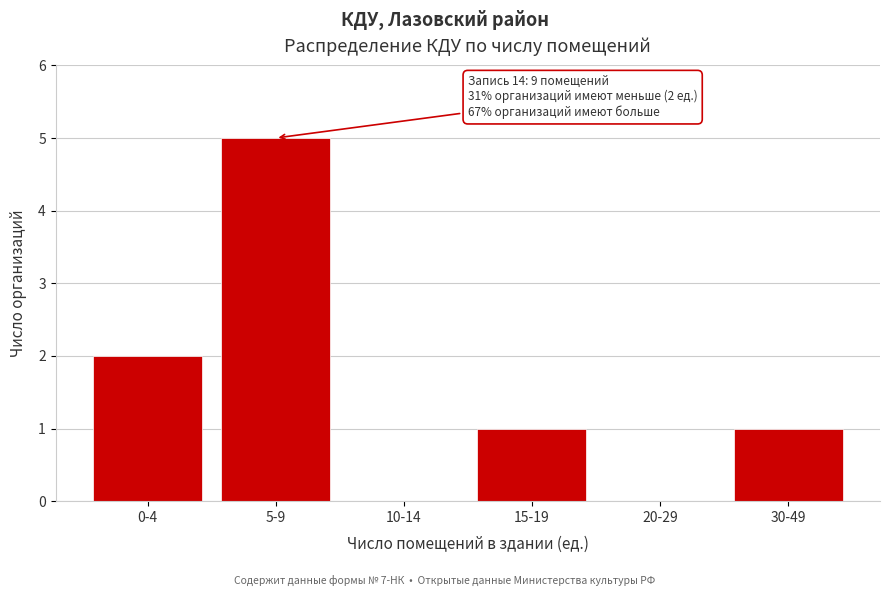

Reading left to right, list all the values displayed in this chart.

0-4=2	5-9=5	10-14=0	15-19=1	20-29=0	30-49=1